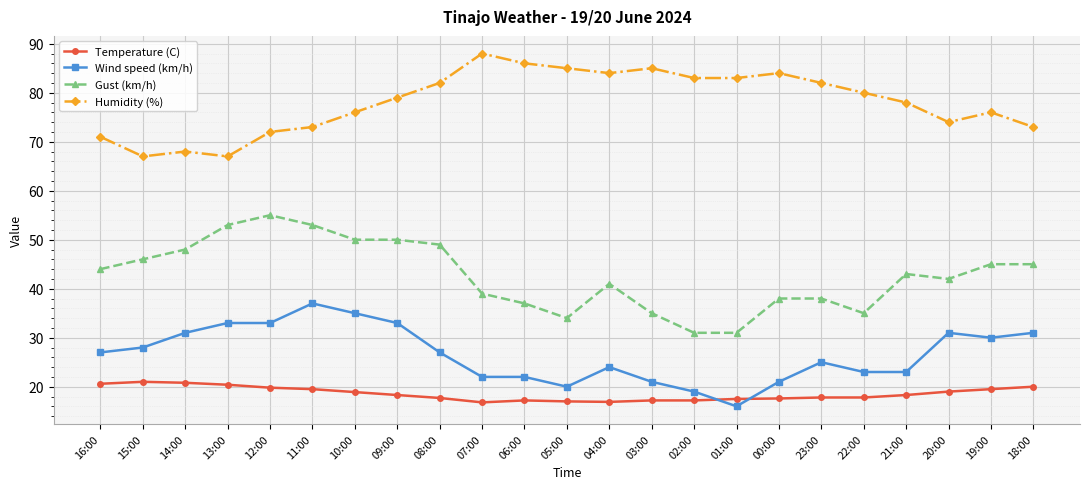

What is the sum of all Temperature (C) values?

426.8